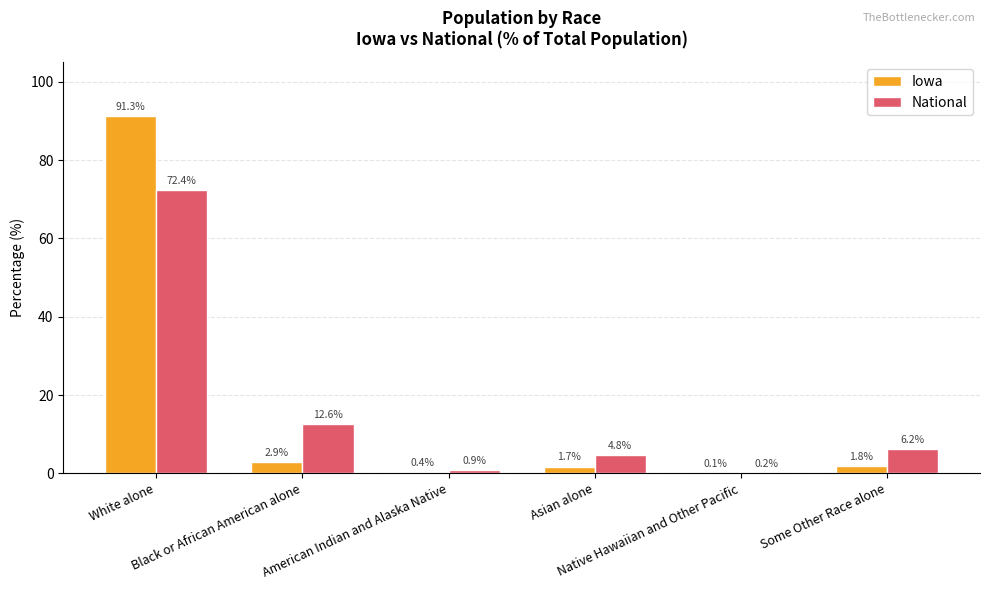

At which category is the sum across all series the highest?

White alone